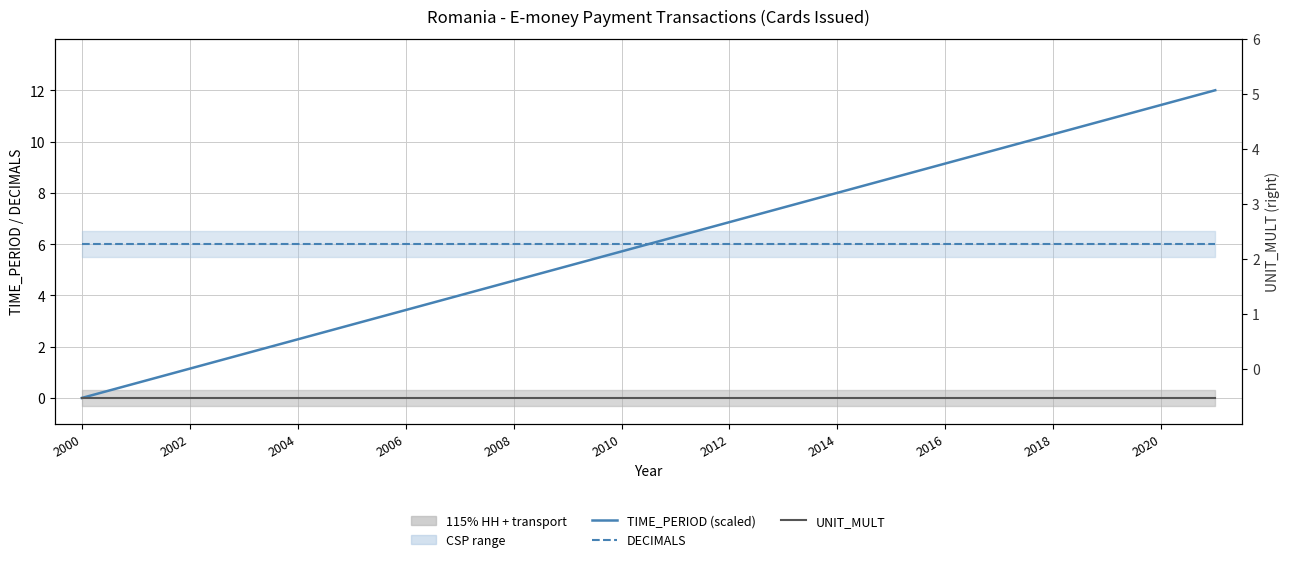

Which series changed the most between 2002 and 11?

TIME_PERIOD (scaled)